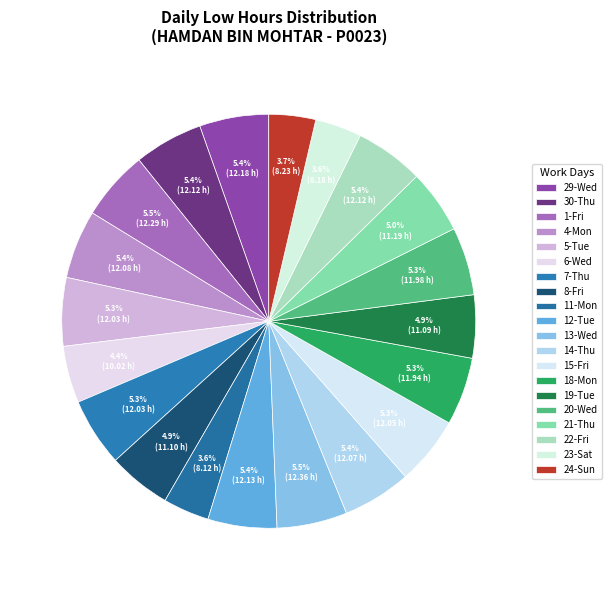

How many segments does this pie chart have?

20